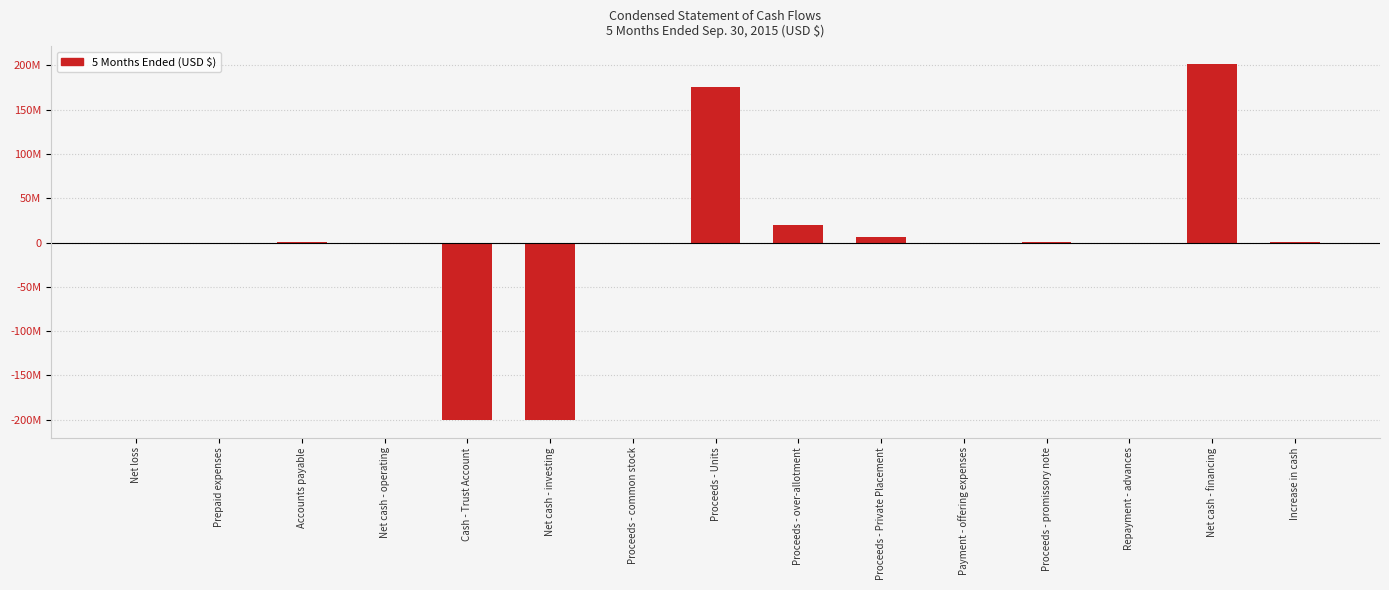

Are the bars horizontal?

No